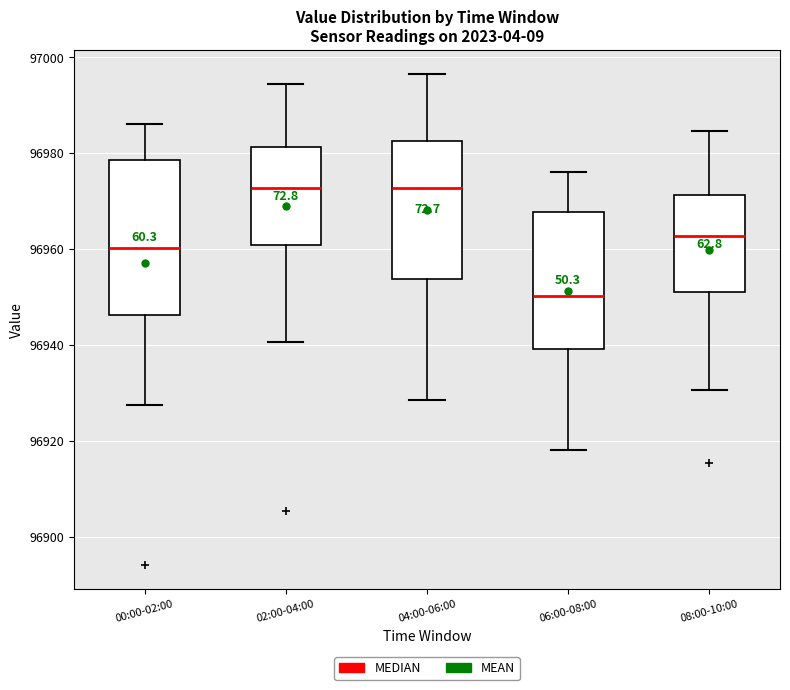

Which box is the tallest, from its lower edge to its upper edge?

00:00-02:00